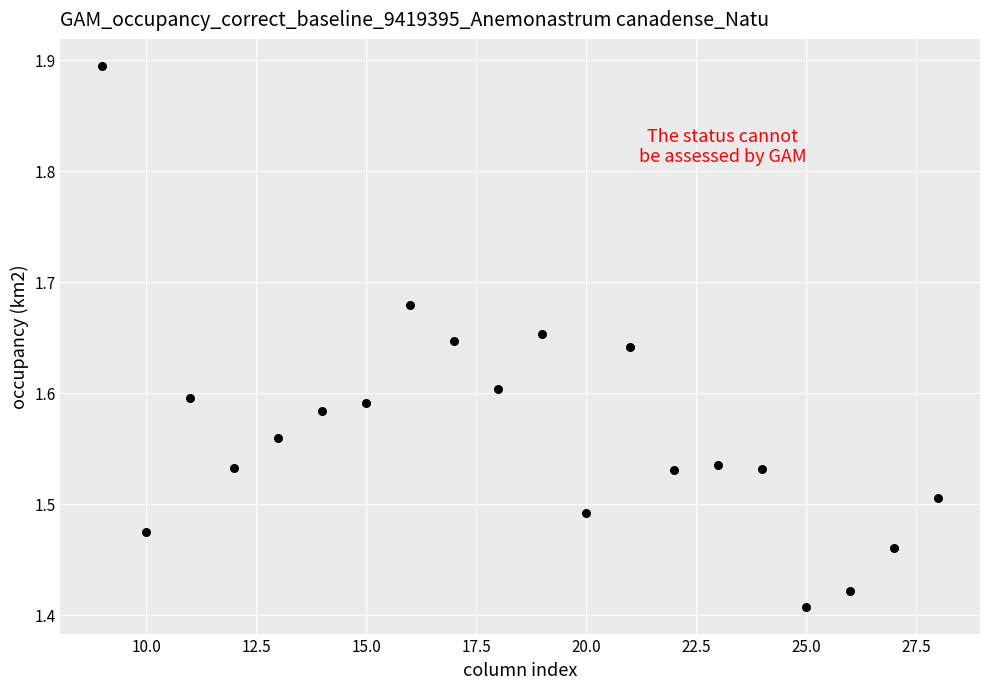

What is the range of X values (max minus min)?

19.0